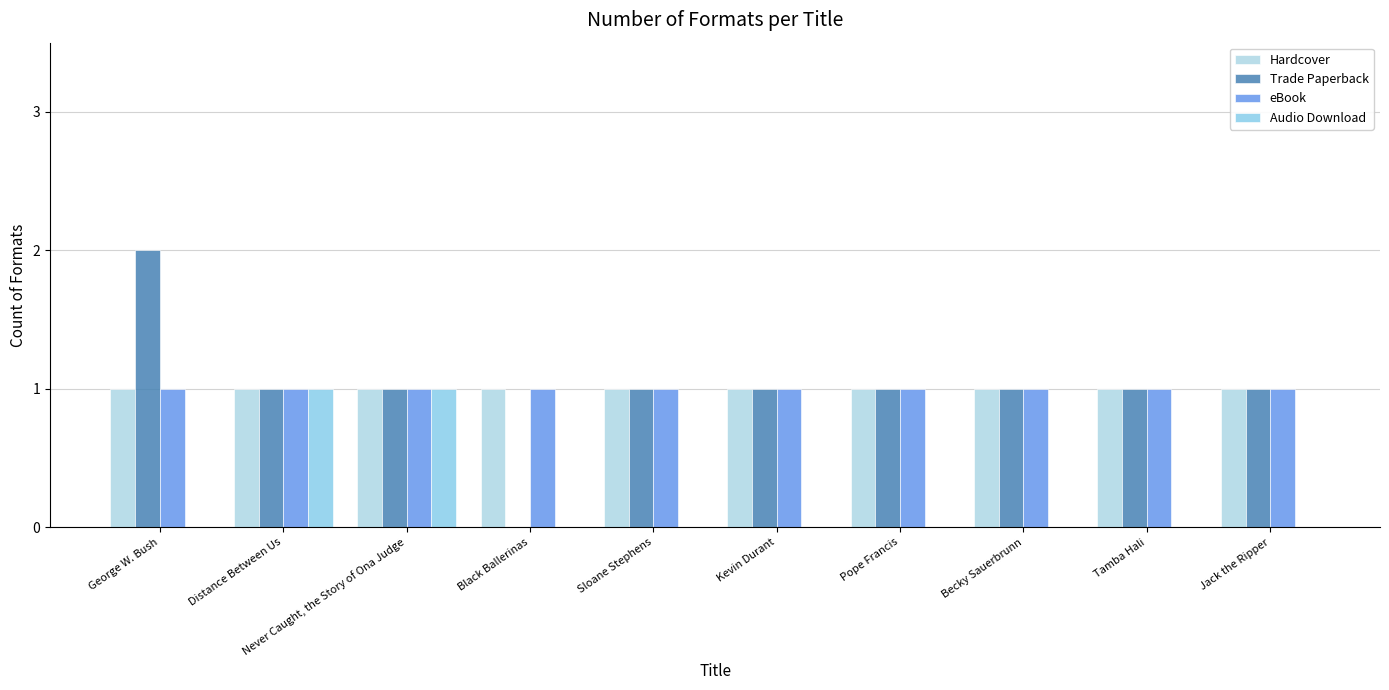

How many positive values does the Trade Paperback series have?

9